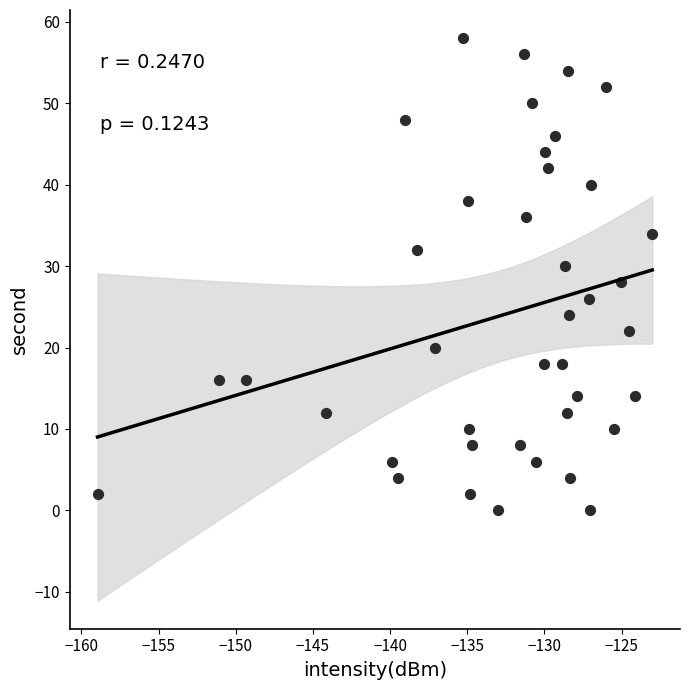

What is the range of Y values (max minus min)?

58